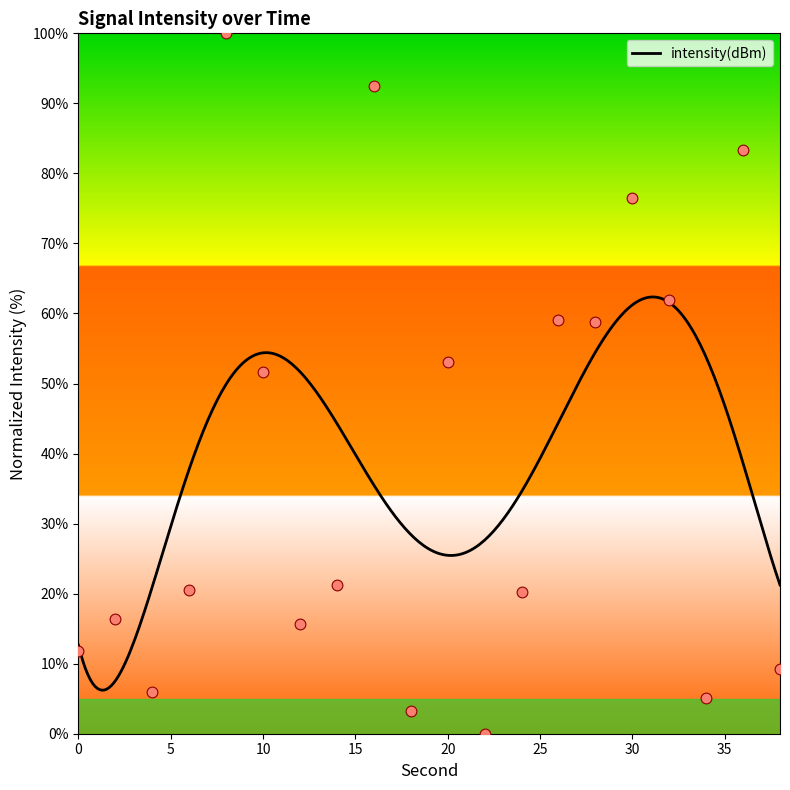

What is the change in value from 32 to 34?

-56.9